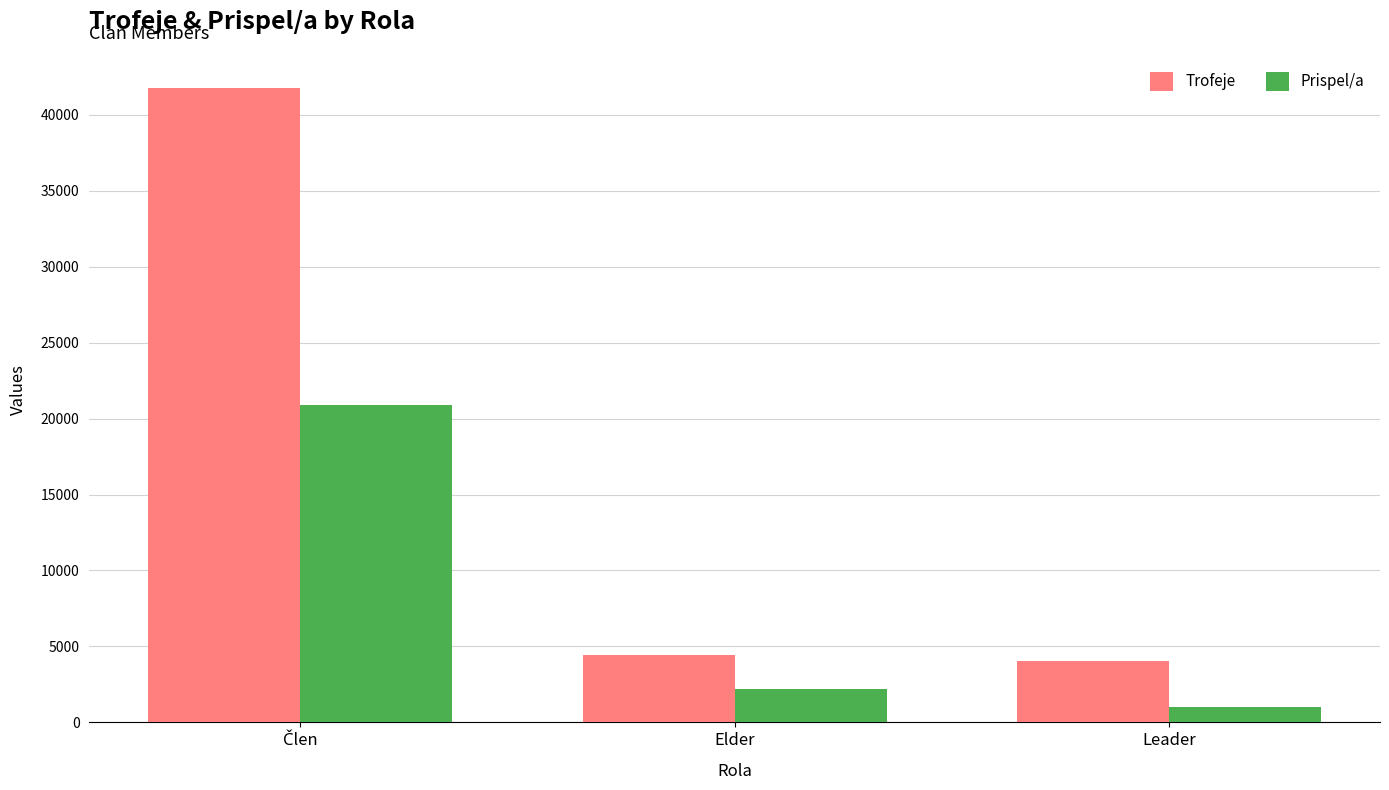

What is the average value of the Prispel/a series?

8035